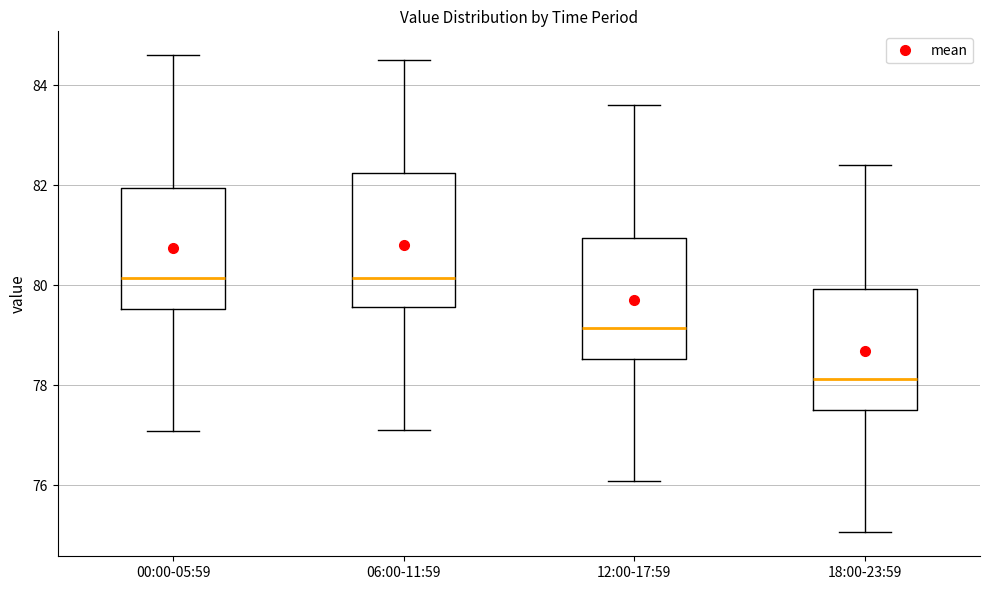

Comparing the boxes themselves (not the whiskers), which one is the tallest?

06:00-11:59